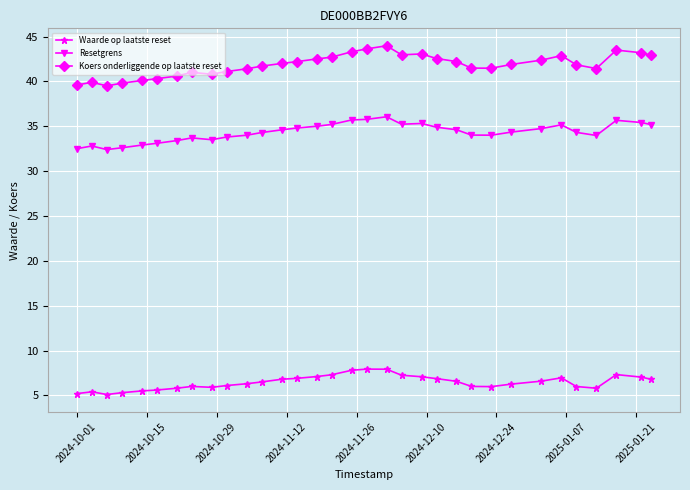

How many series are shown in this chart?

3